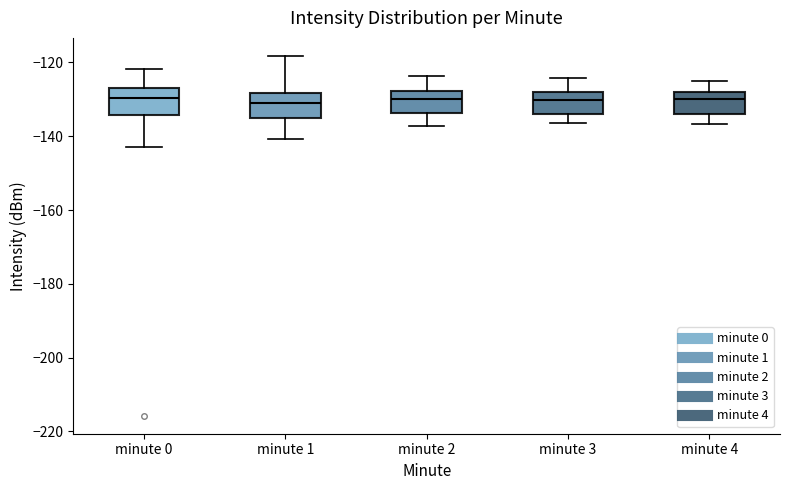

Reading left to right, read every box against the y-axis: the position of its median line, the range the box covers, and the ends of its whiskers. The values are not printed on the chart, so give them approximately, as read against the axis.

minute 0: median -130, box -134 to -128, whiskers -142 to -122
minute 1: median -132, box -136 to -128, whiskers -140 to -118
minute 2: median -130, box -134 to -128, whiskers -138 to -124
minute 3: median -130, box -134 to -128, whiskers -136 to -124
minute 4: median -130, box -134 to -128, whiskers -136 to -124